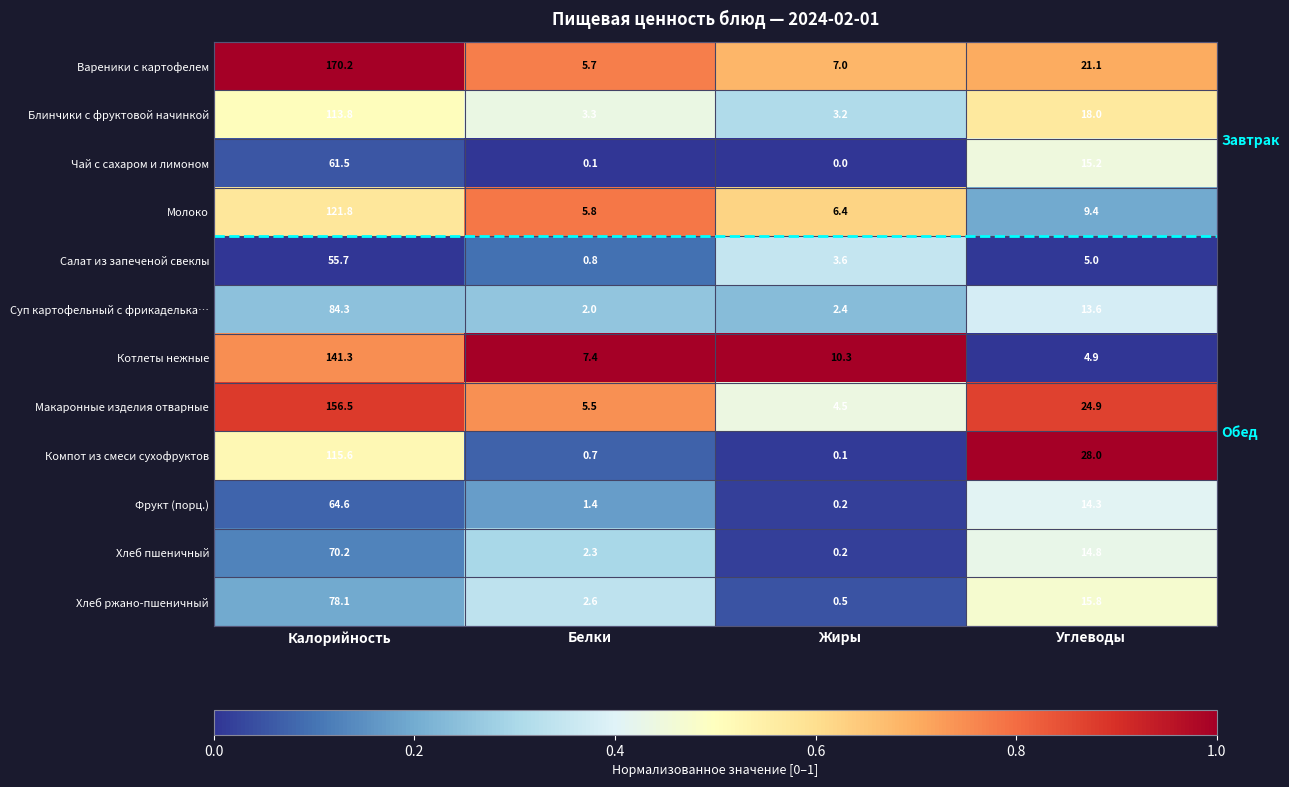

What is the maximum value shown in the chart?

170.2